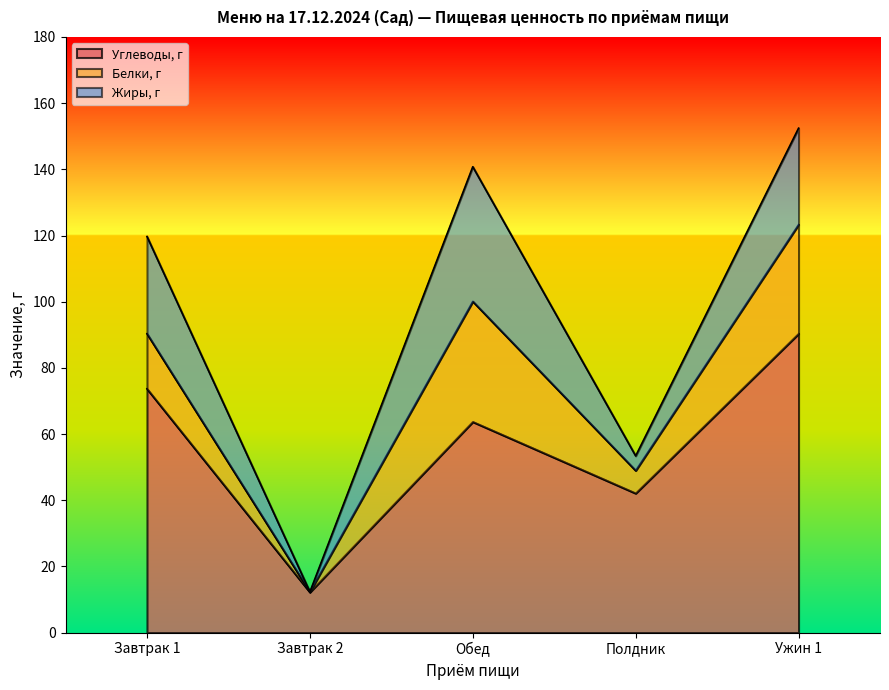

Reading left to right, what are all the values shown in this chart?

Углеводы, г: Завтрак 1=73.7	Завтрак 2=12.2	Обед=63.7	Полдник=42.1	Ужин 1=90.3
Белки, г: Завтрак 1=16.6	Завтрак 2=0.1	Обед=36.4	Полдник=6.9	Ужин 1=33.0
Жиры, г: Завтрак 1=29.4	Завтрак 2=0.0	Обед=40.7	Полдник=4.4	Ужин 1=29.1